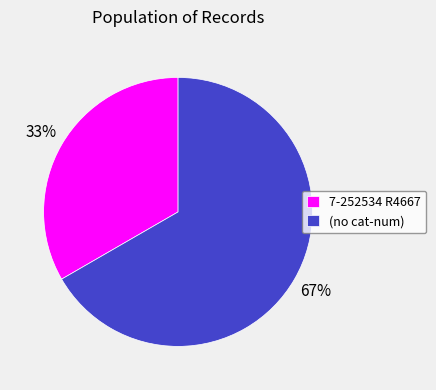

To the nearest percent, what is the average slice percentage?

50%